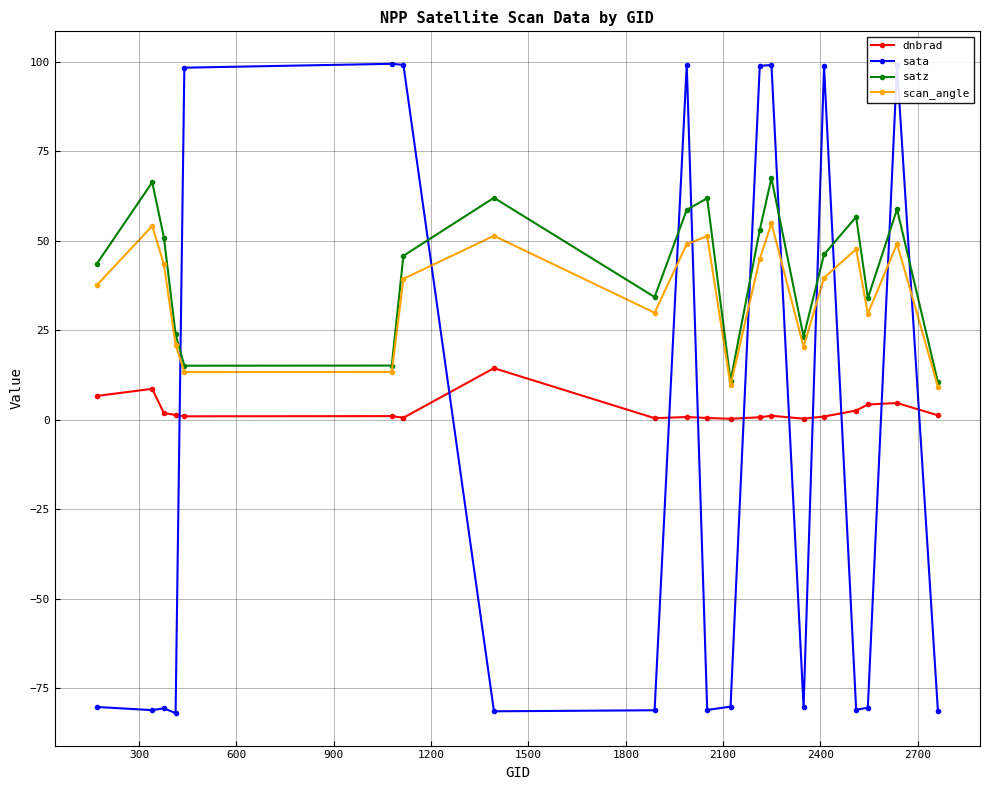

True or false: satz and sata intersect in this chart.

True